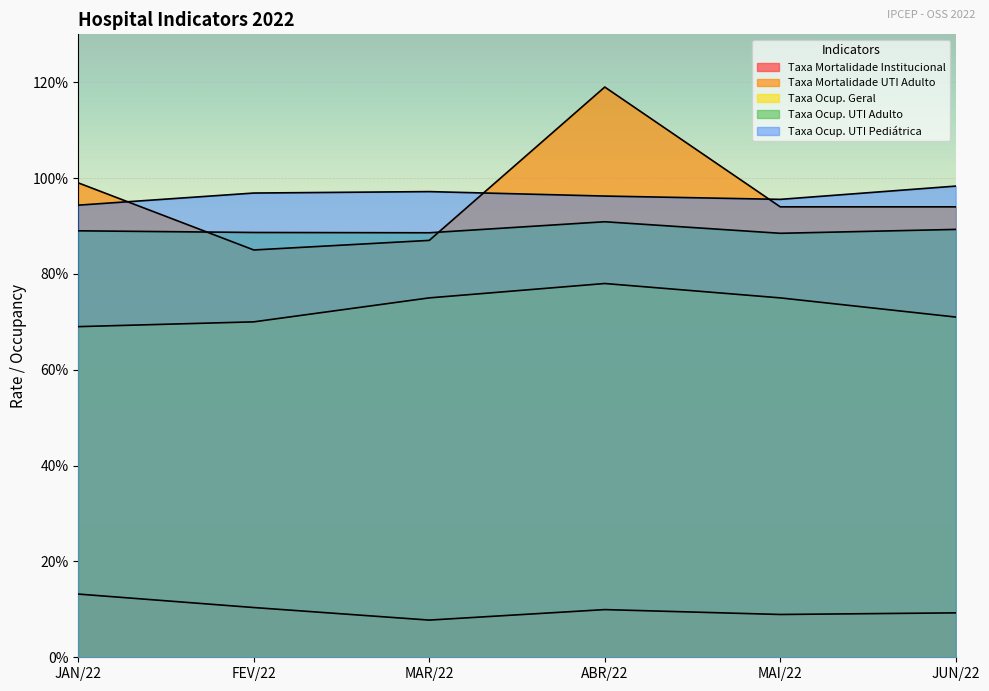

True or false: Taxa Ocup. Geral and Taxa Ocup. UTI Pediátrica intersect in this chart.

False